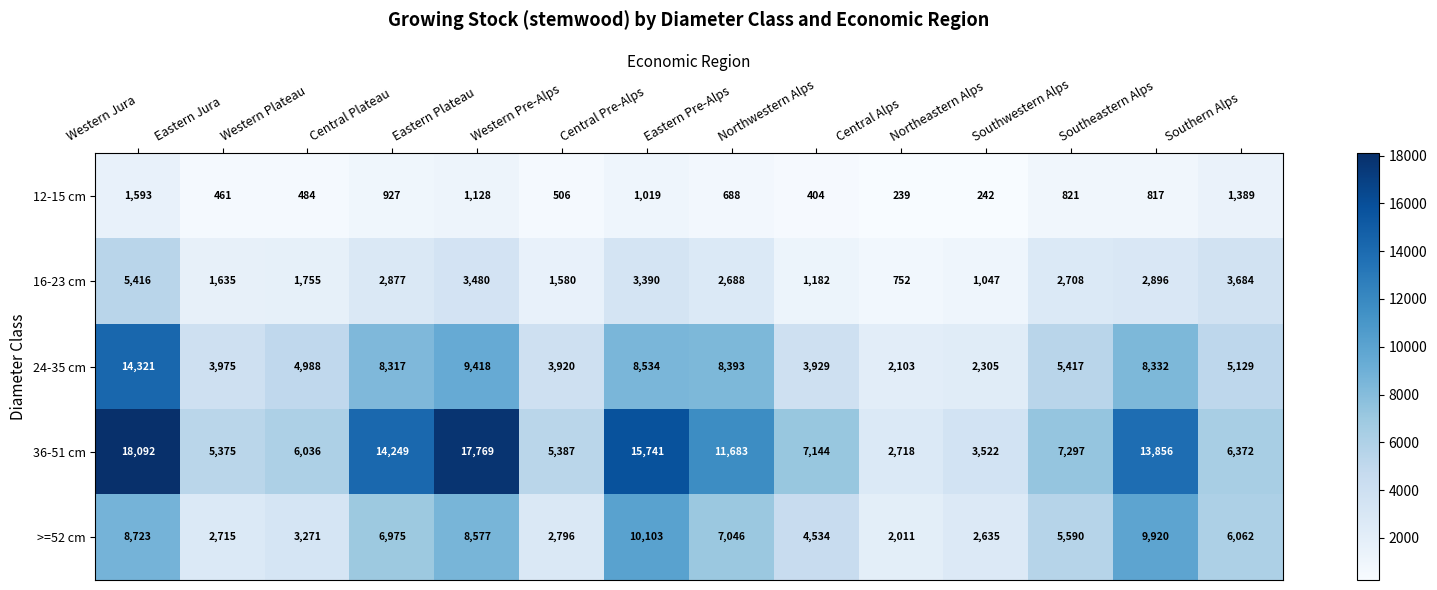

At which label does 24-35 cm first exceed 5417?

Western Jura